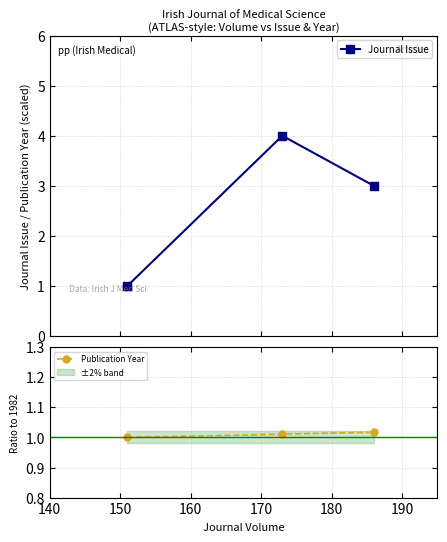

How many data points in Publication Year are above 1?

2